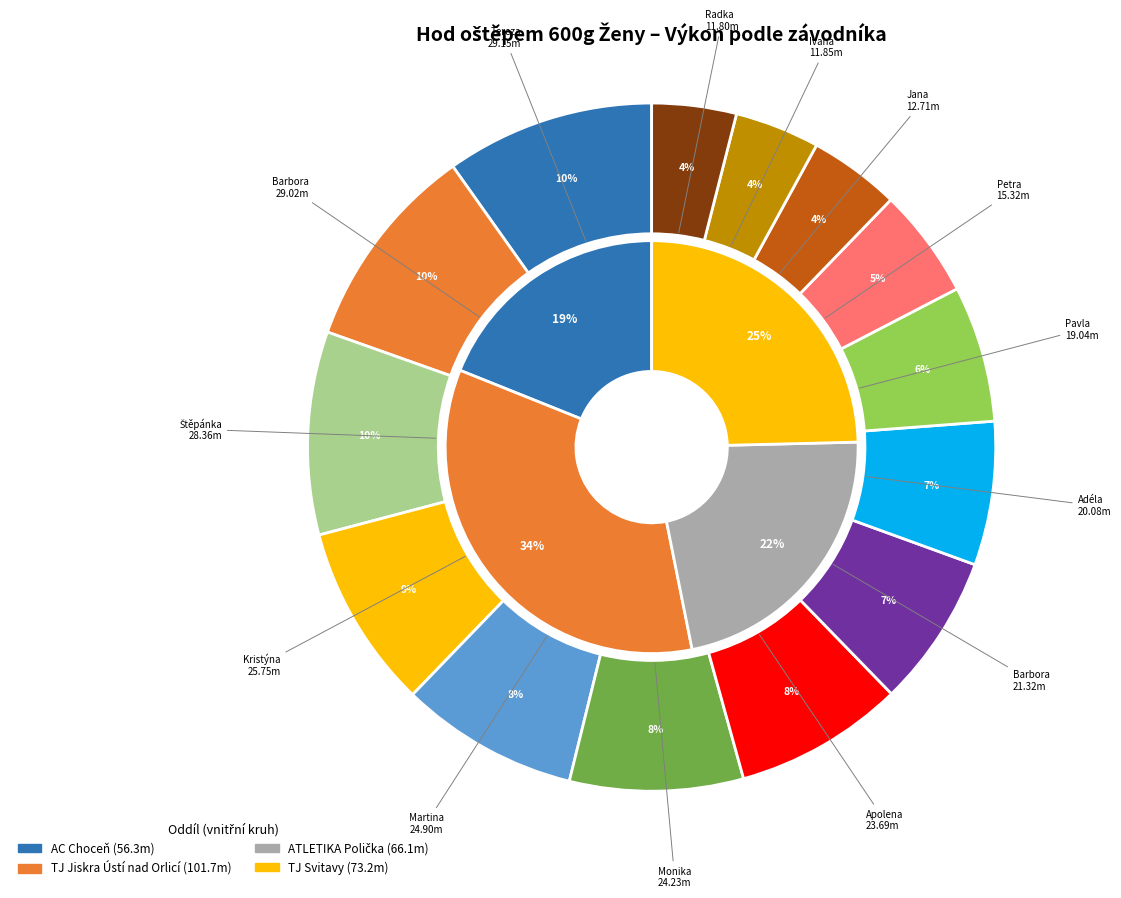

Is it true that Šafářová Kristýna is 9% of the pie?

True